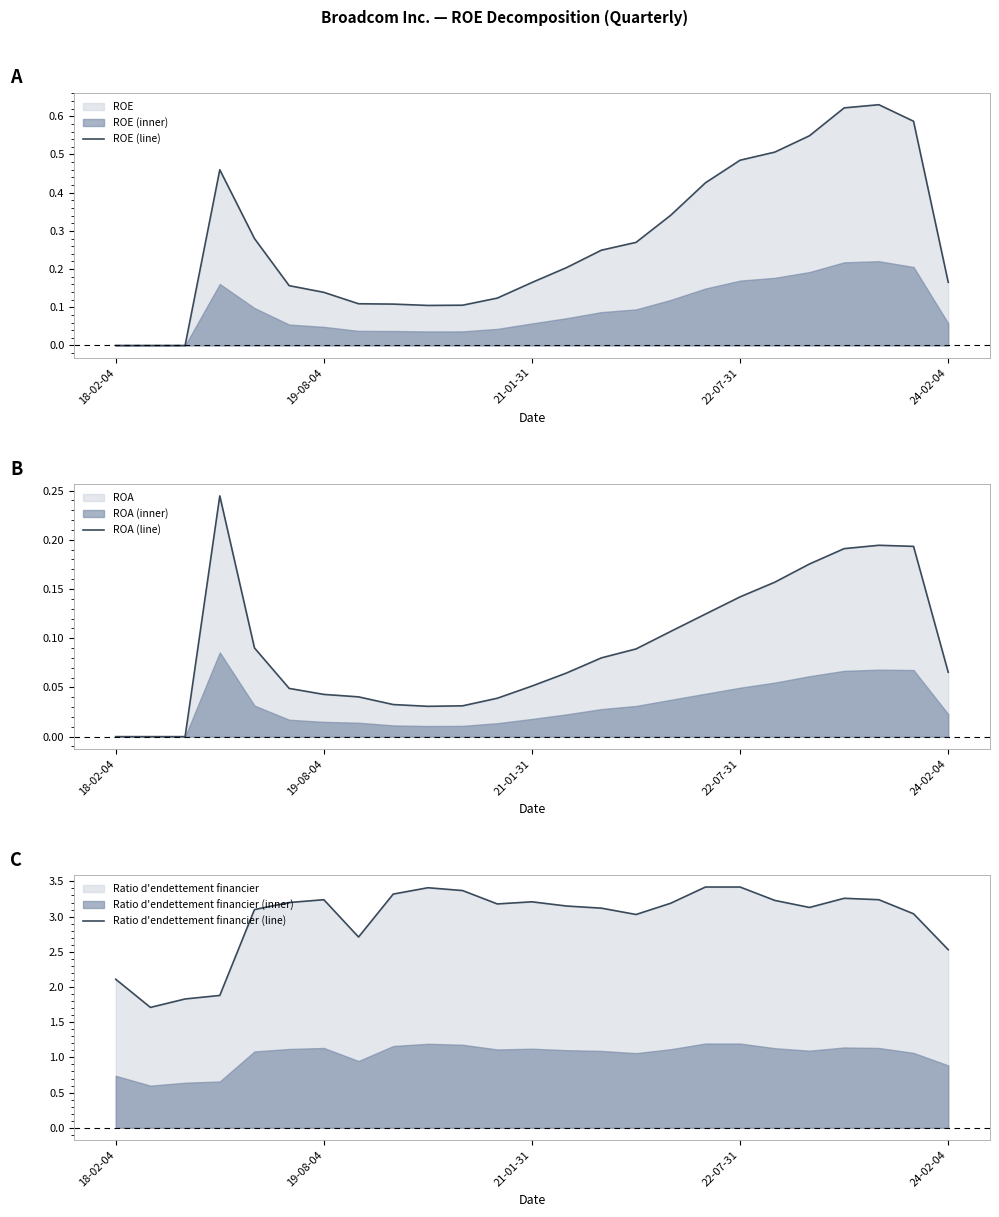

Does the chart have visible grid lines?

No